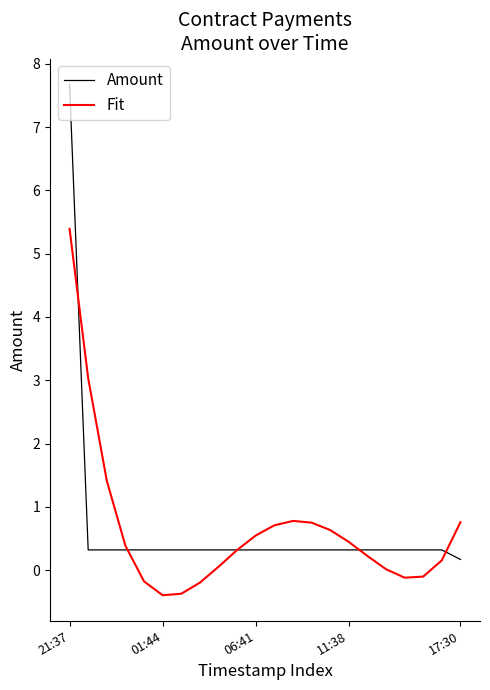

Which series has the largest range (max minus min)?

Amount